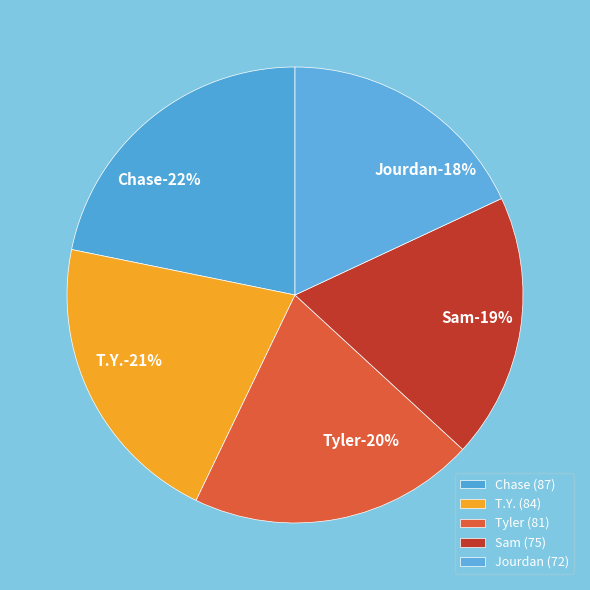

Is there any slice that represents more than half of the pie?

No